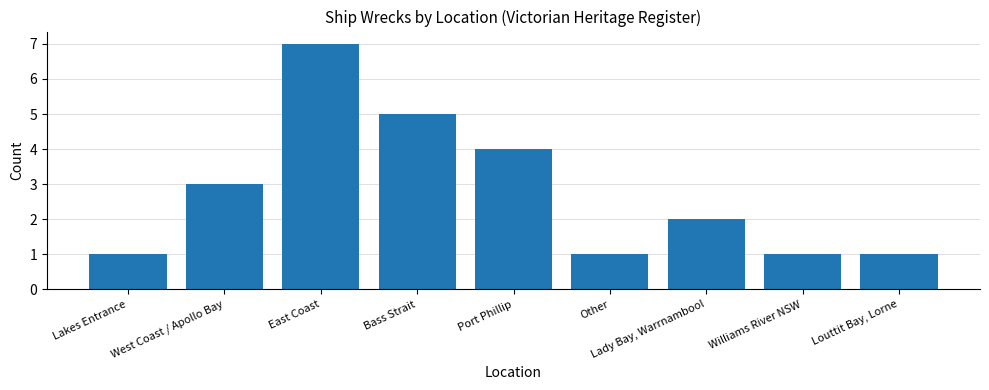

At which label does the data first exceed 2?

West Coast / Apollo Bay